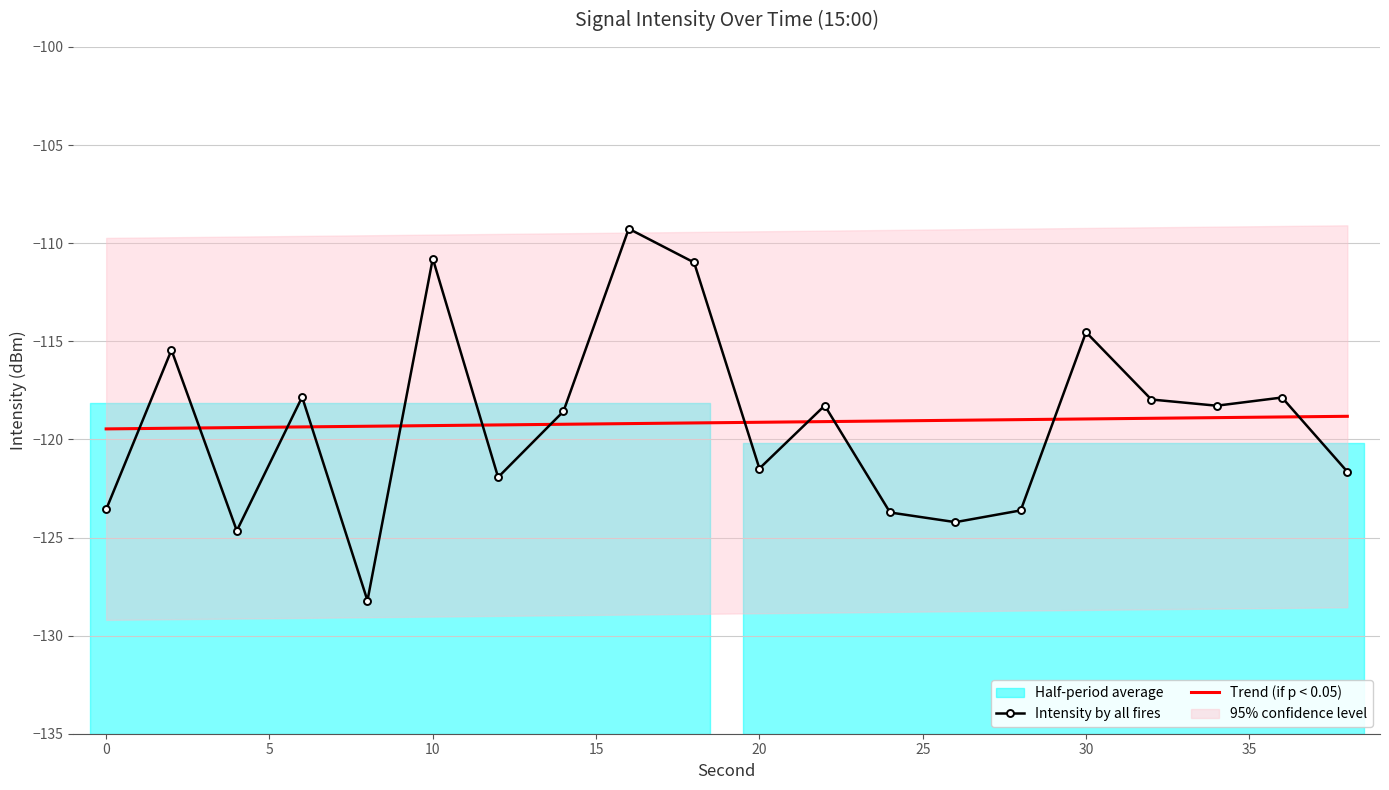

The Intensity by all fires series shows -186.7 at 30. True or false?

False